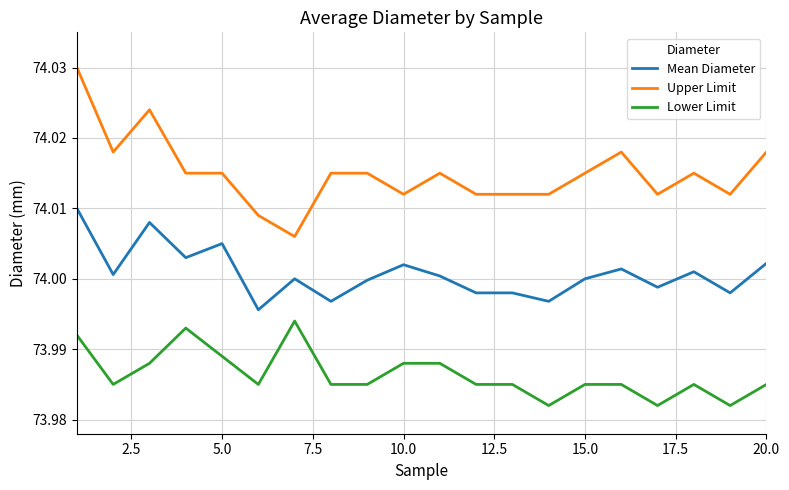

Which series has the largest total across all categories?

Upper Limit